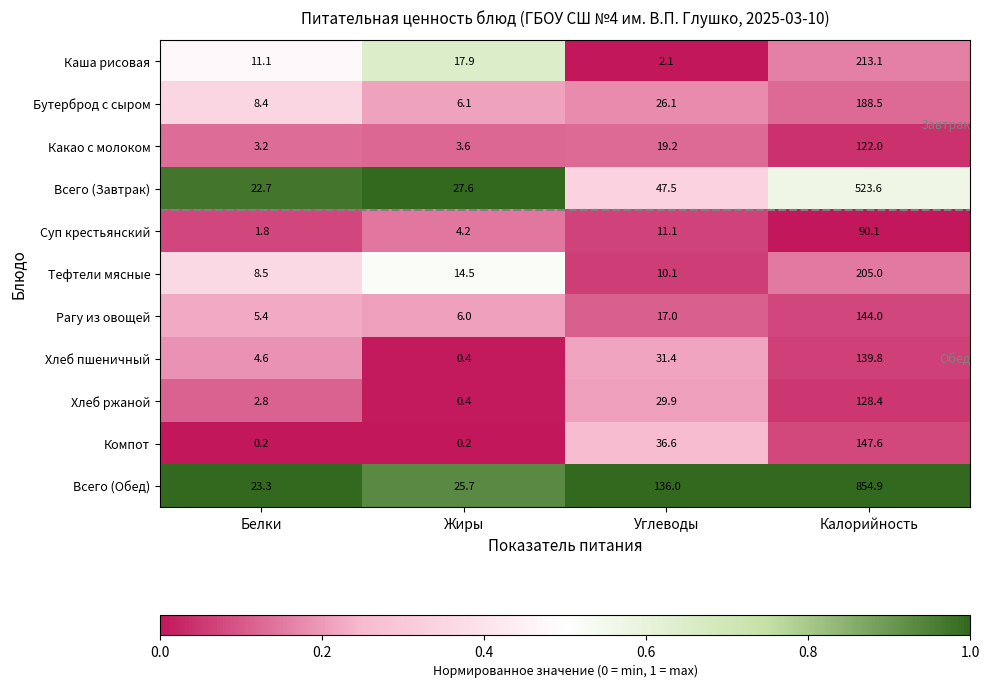

Is it true that Тефтели мясные equals 205.0 at Калорийность?

True